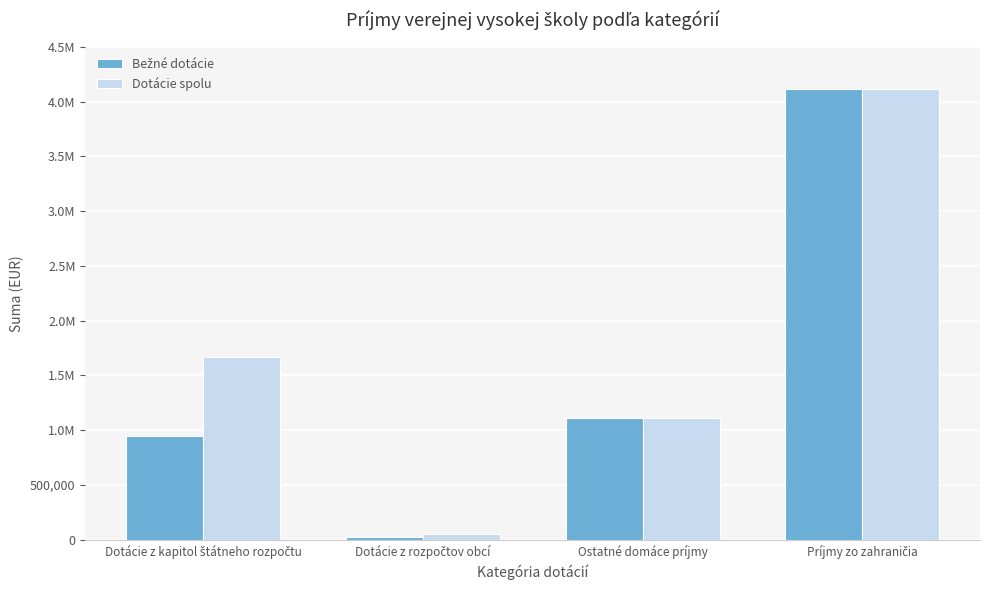

Where does the Dotácie spolu series first go above 1665389?

Dotácie z kapitol štátneho rozpočtu